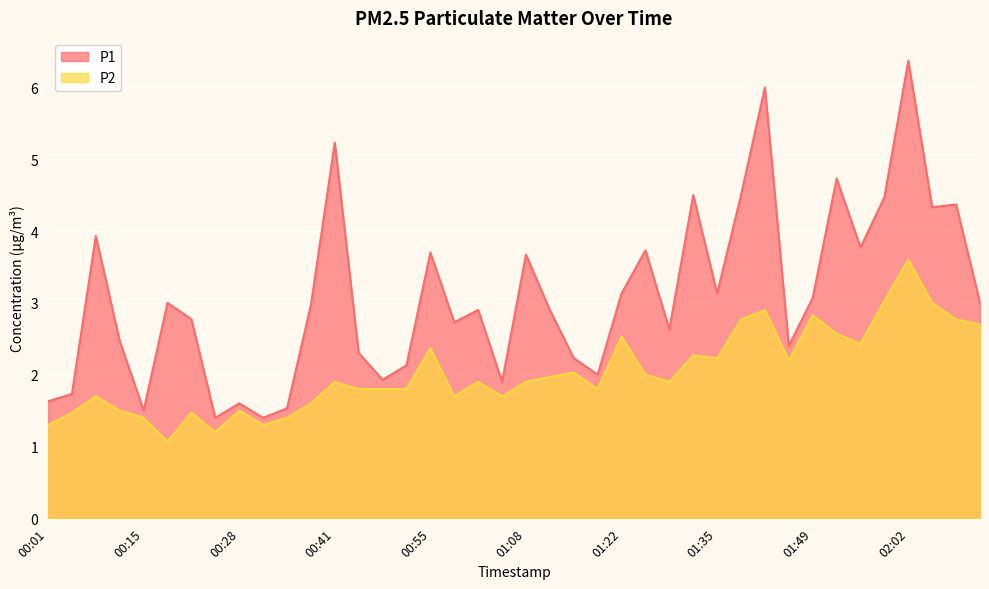

How many interior local valleys does the P1 series have?

12